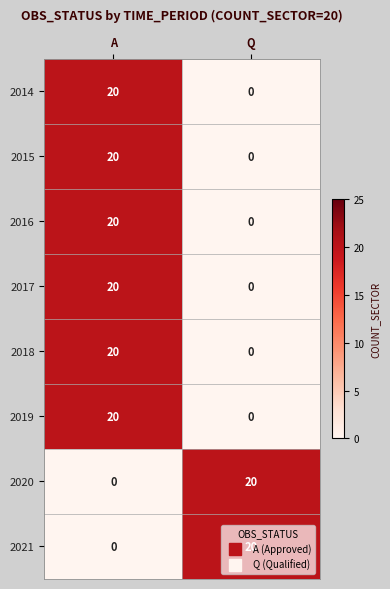

True or false: 2015 has a value of -12 at Q.

False